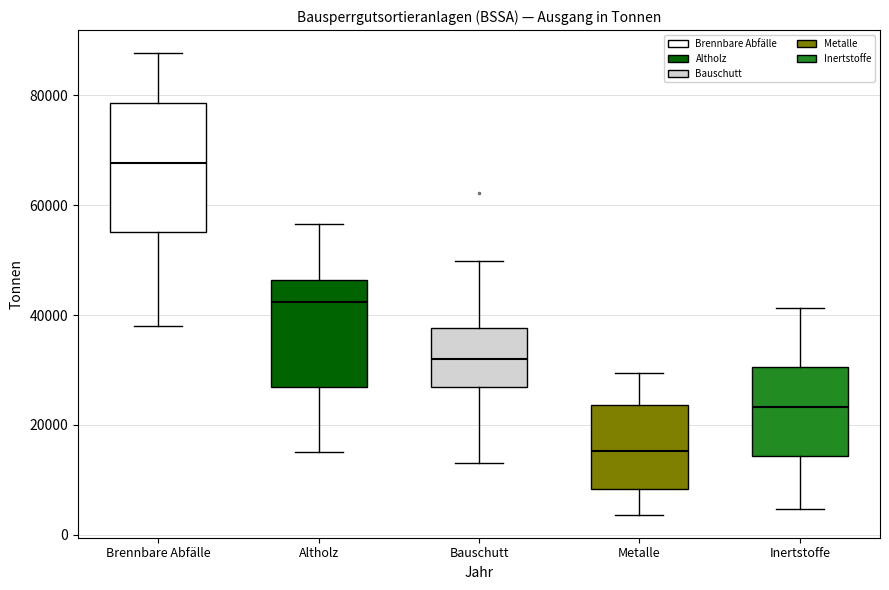

Which box is the tallest, from its lower edge to its upper edge?

Brennbare Abfälle